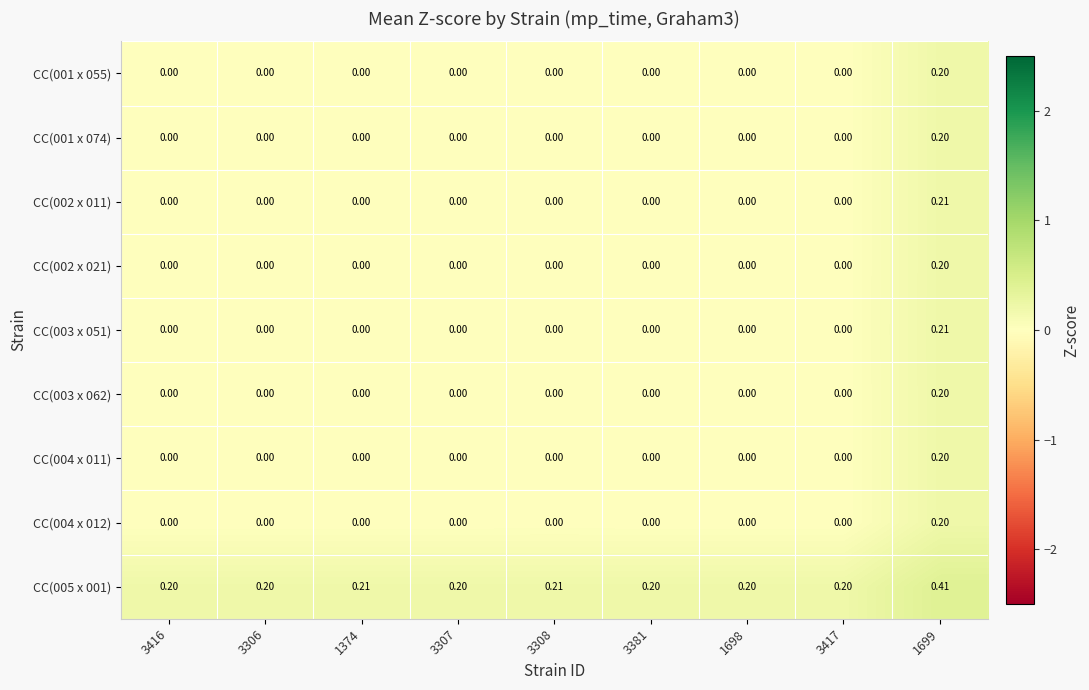

How many series are shown in this chart?

9